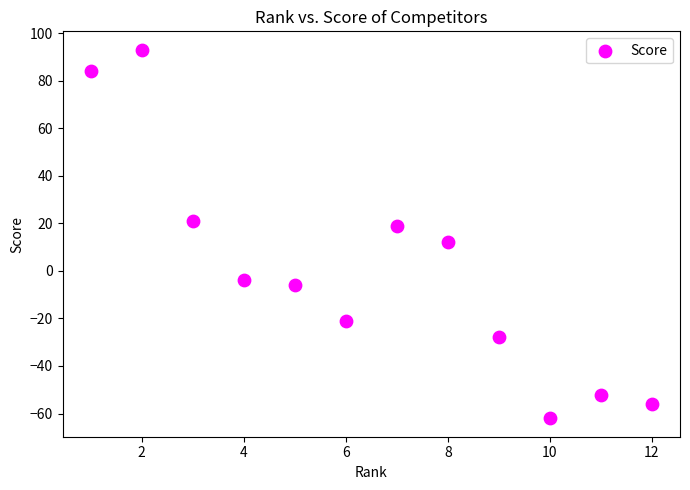

What is the range of X values (max minus min)?

11